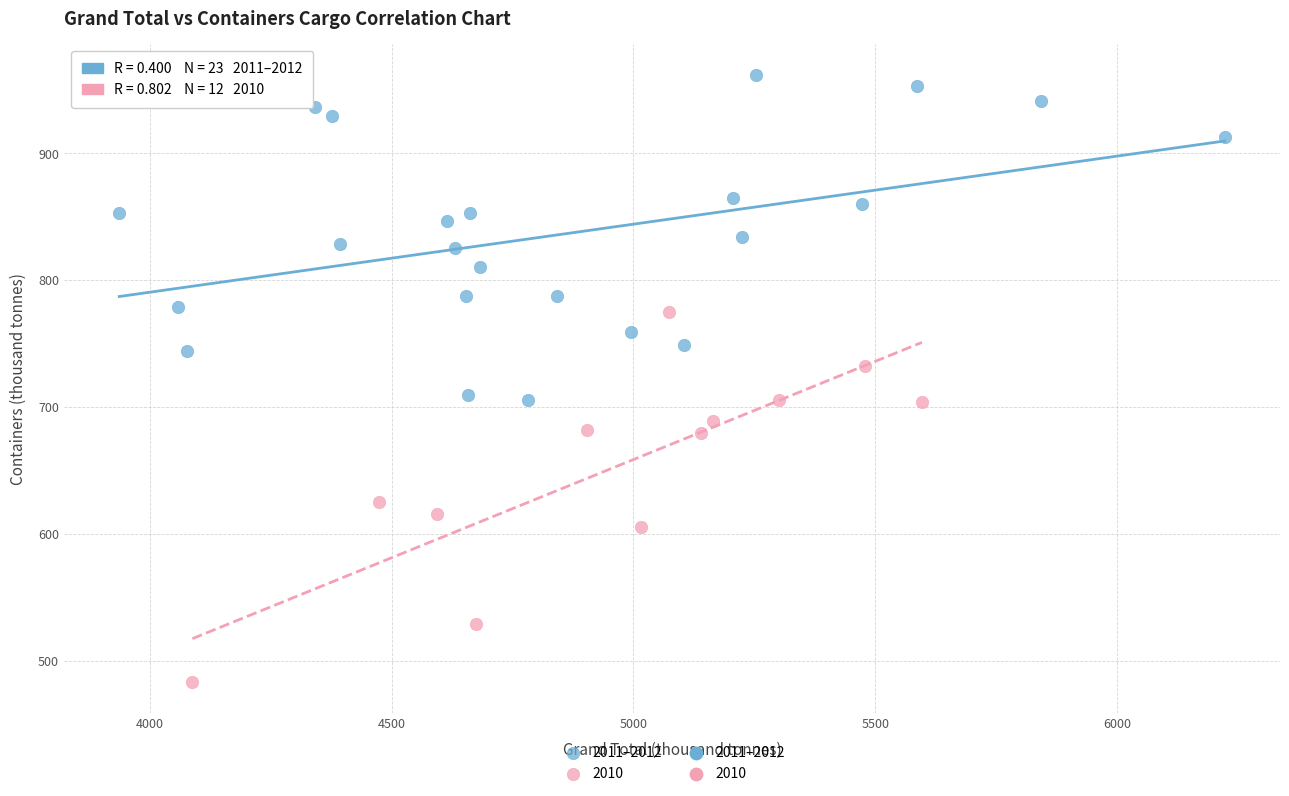

Which series reaches the minimum Y coordinate?

2010